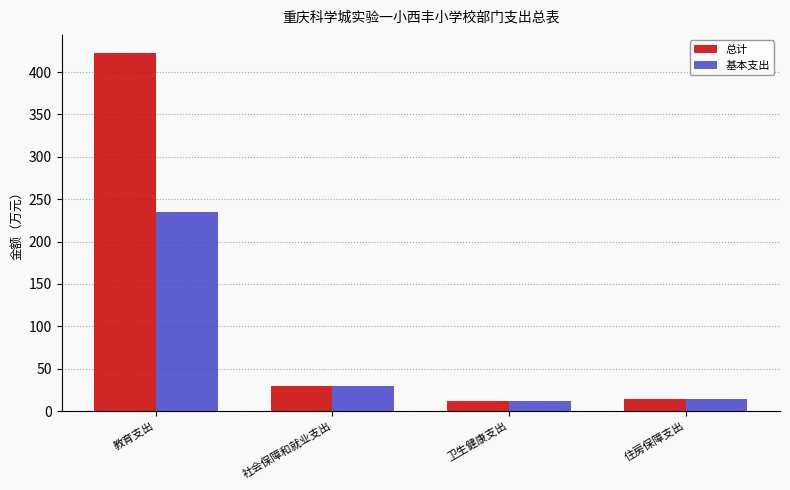

Rank the series by their average value, from lowest to highest.

基本支出, 总计